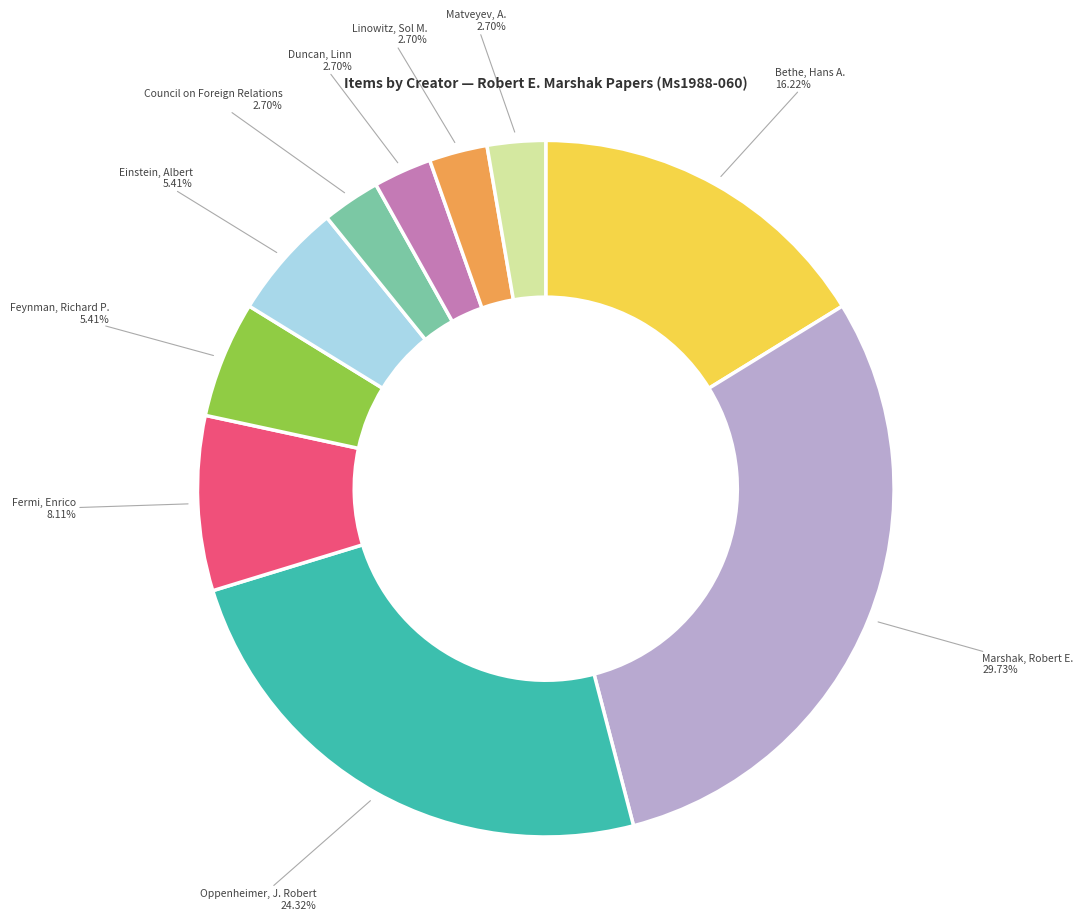

Is there any slice that represents more than half of the pie?

No